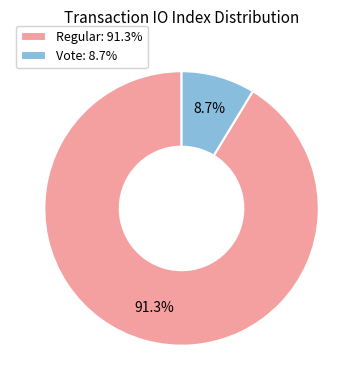

To the nearest percent, what is the difference between the largest and smallest slice percentages?

83%